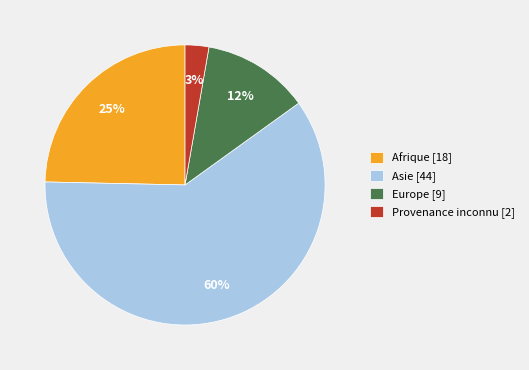

Between Asie and Afrique, which is larger?

Asie